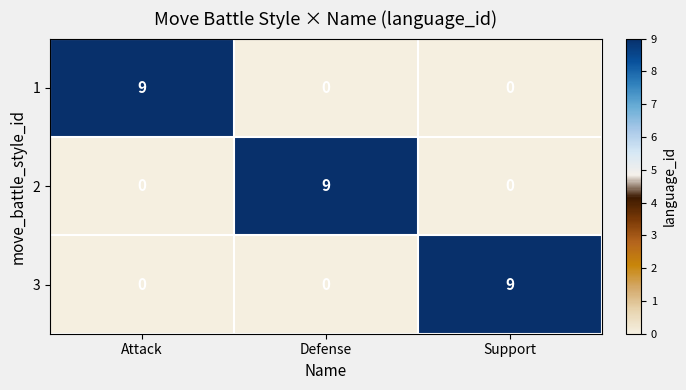

At how many categories does at least one series exceed 5?

3